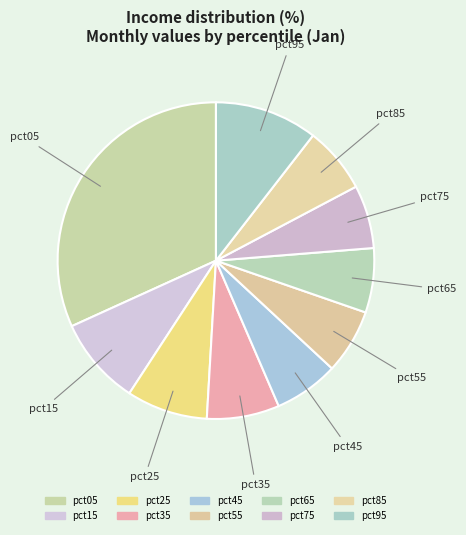

To the nearest percent, what percentage of the pie is pct55?

7%